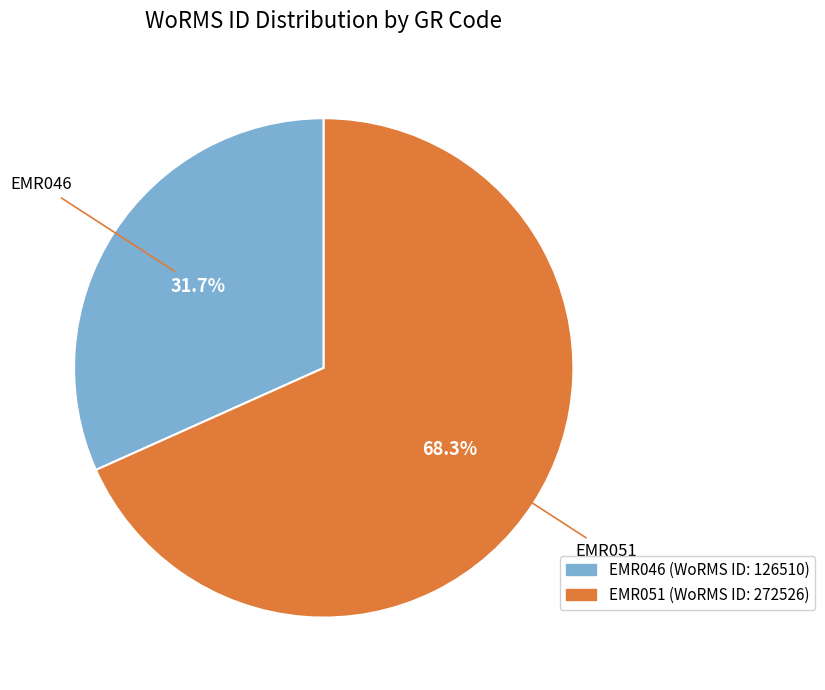

Rank the categories by value from lowest to highest.

EMR046, EMR051